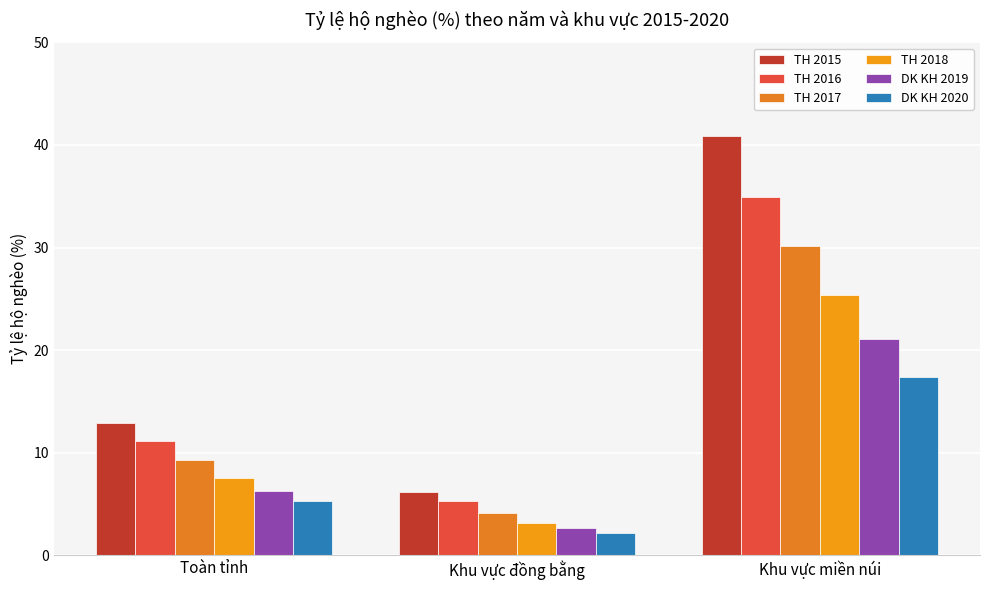

How many series are shown in this chart?

6